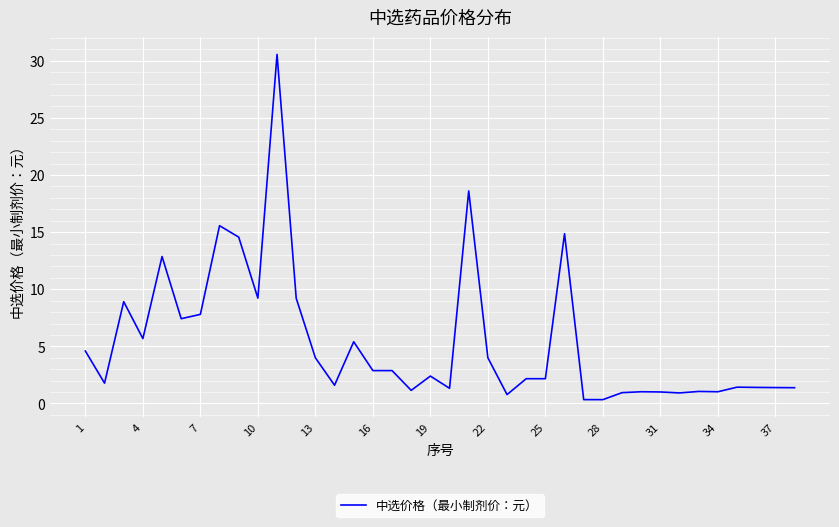

What is the greatest value displayed?

30.6